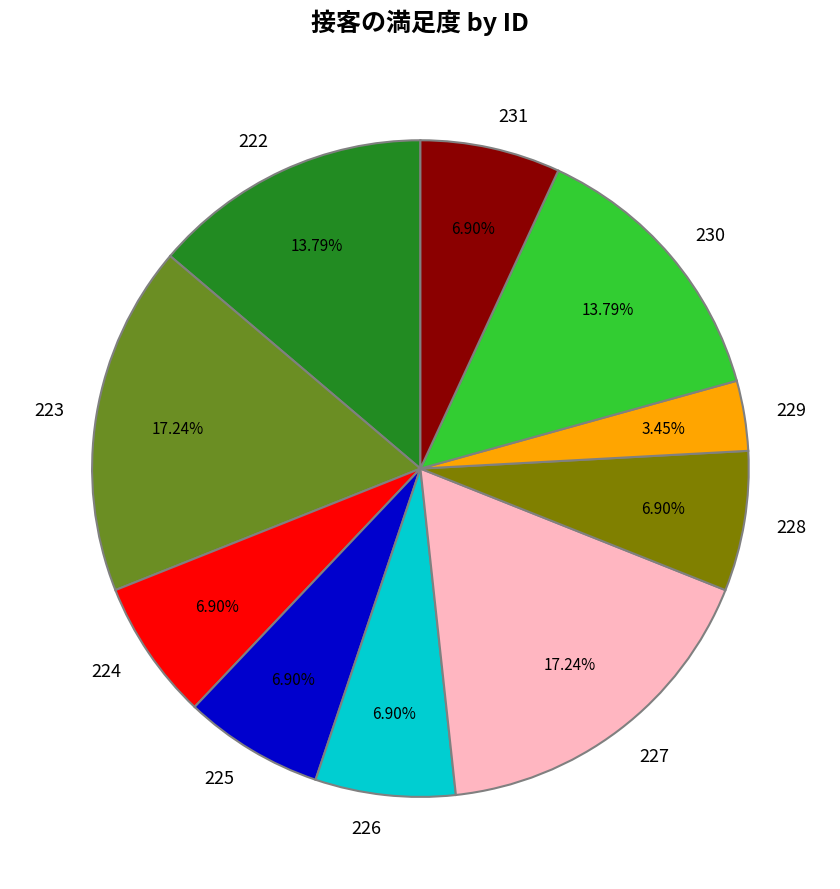

Does 231 account for over 50% of the chart?

No